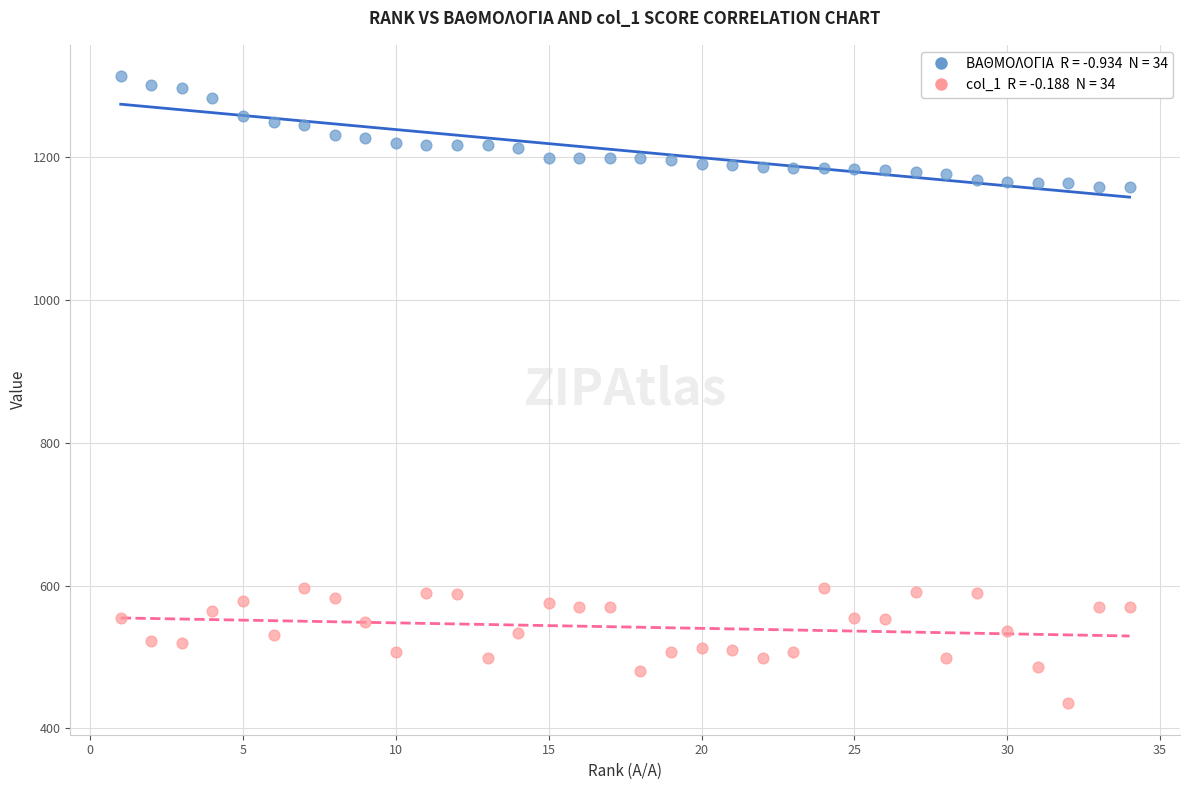

Across all data points, what is the range of Y values (max minus min)?

878